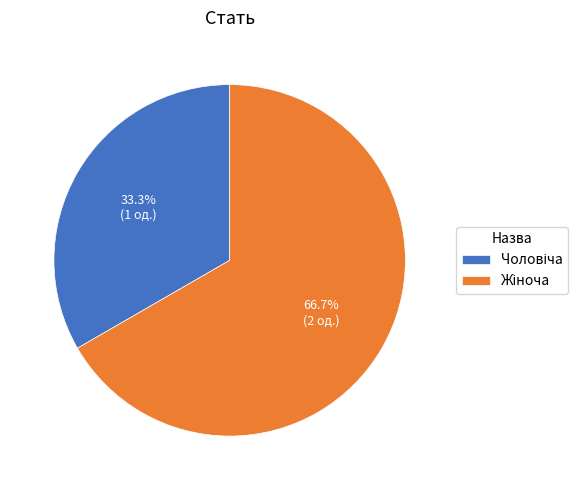

Does any single category account for the majority?

Yes